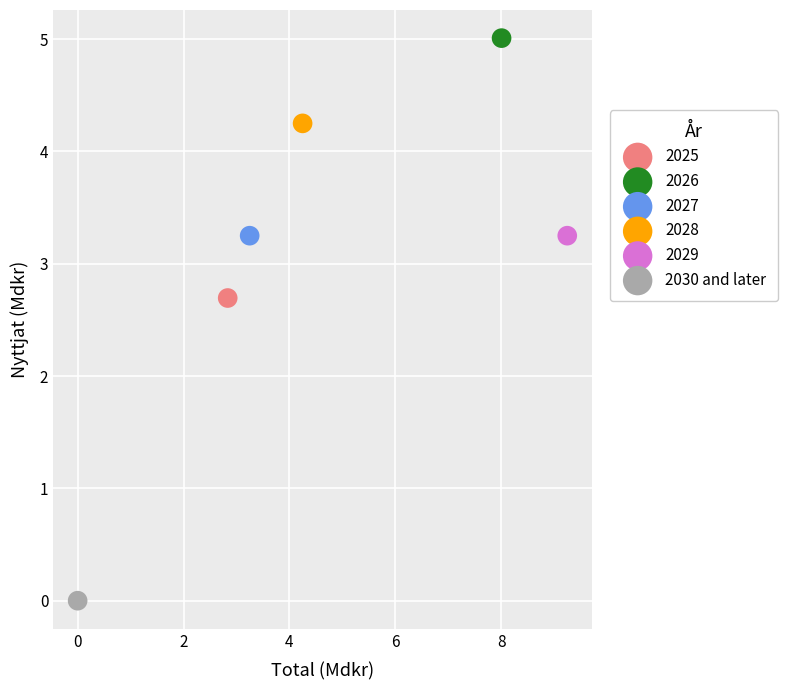

Which series reaches the minimum Y coordinate?

2030 and later